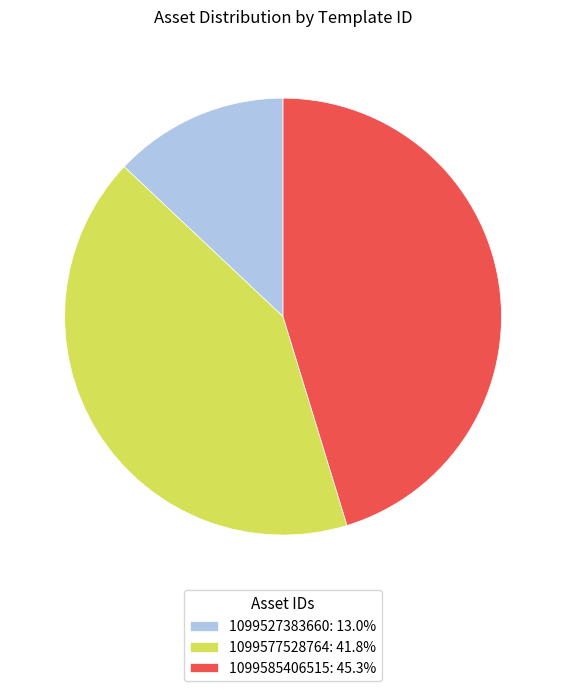

Which category has the biggest portion of the pie?

1099585406515